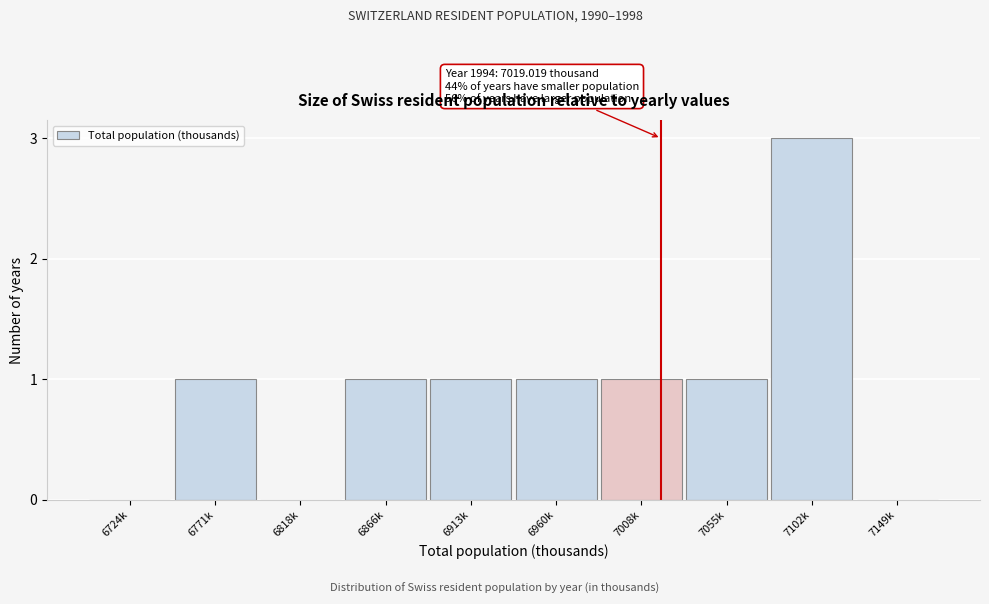

Reading right to left, list all the values displayed in this chart.

7149k=0	7102k=3	7055k=1	7008k=1	6960k=1	6913k=1	6866k=1	6818k=0	6771k=1	6724k=0